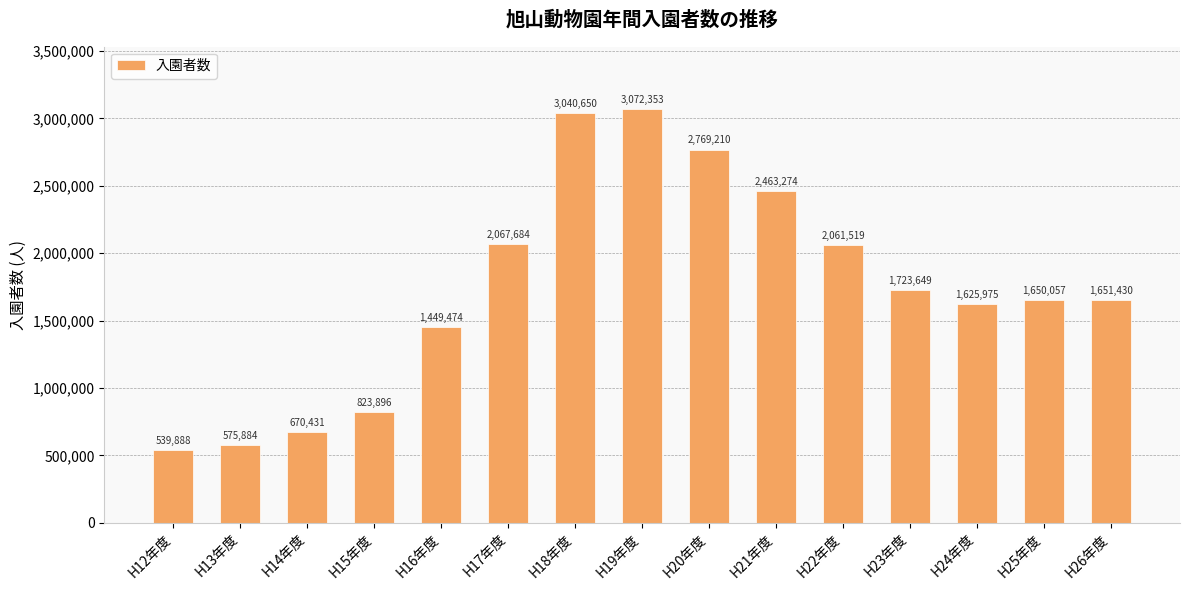

Rank the categories by value from highest to lowest.

H19年度, H18年度, H20年度, H21年度, H17年度, H22年度, H23年度, H26年度, H25年度, H24年度, H16年度, H15年度, H14年度, H13年度, H12年度